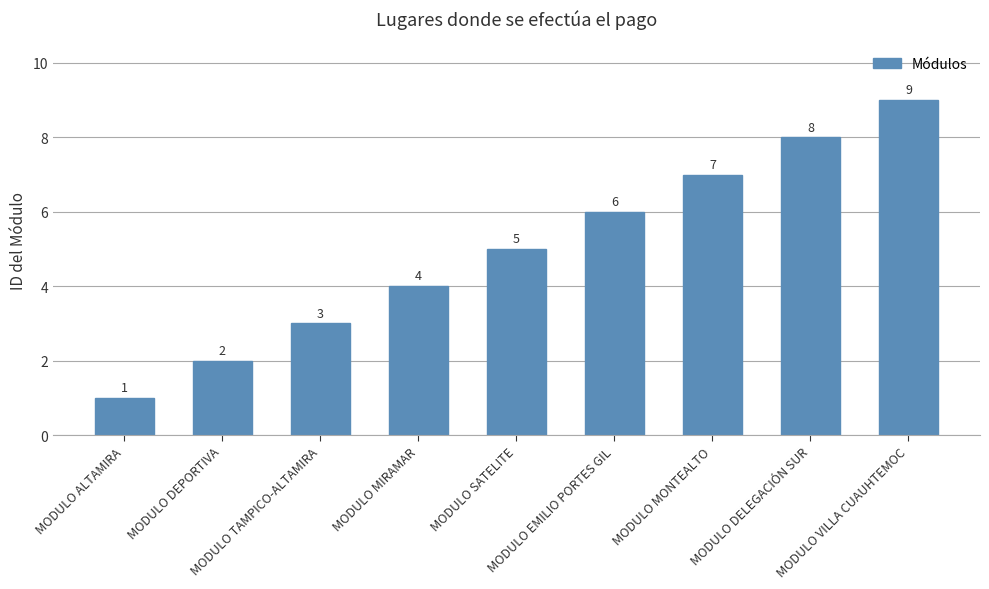

What is the minimum value shown in the chart?

1